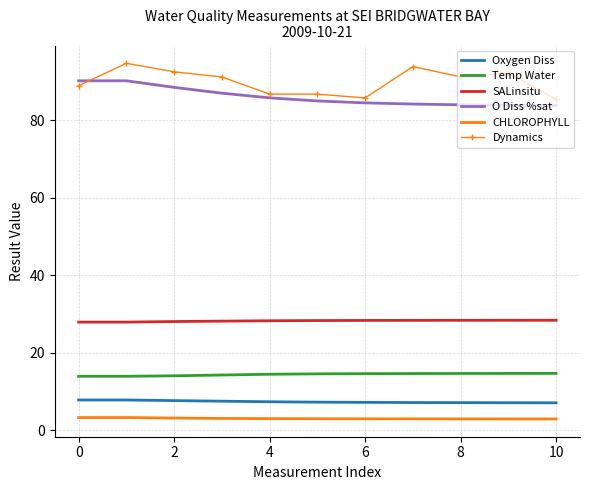

List the series in order of their peak value, highest first.

Dynamics, O Diss %sat, SALinsitu, Temp Water, Oxygen Diss, CHLOROPHYLL